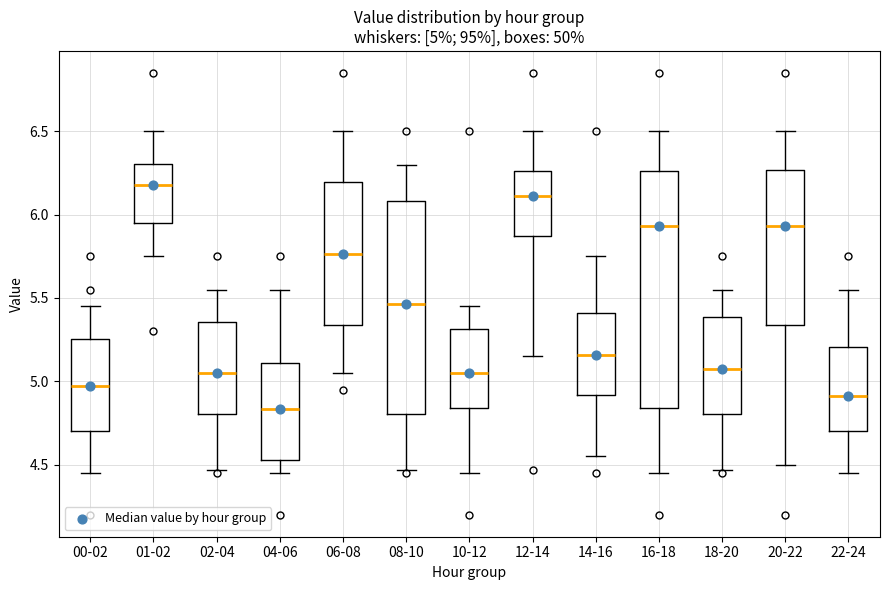

Which box has the highest median line?

01-02